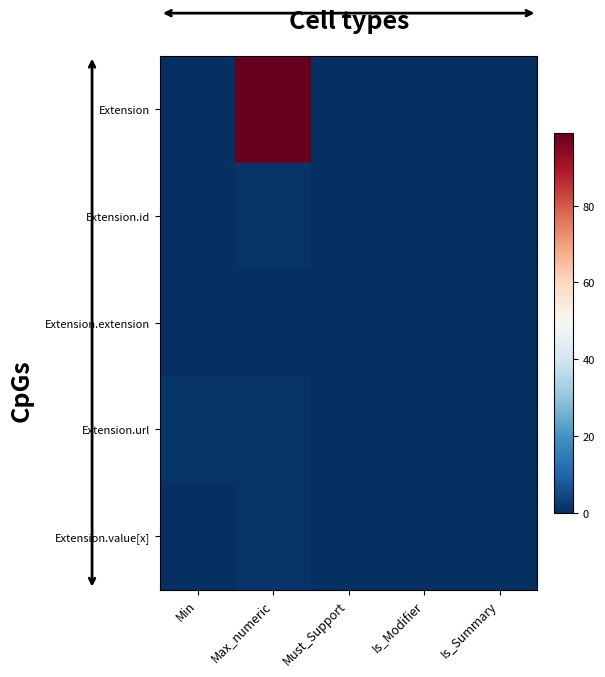

Which series has the largest range (max minus min)?

Extension